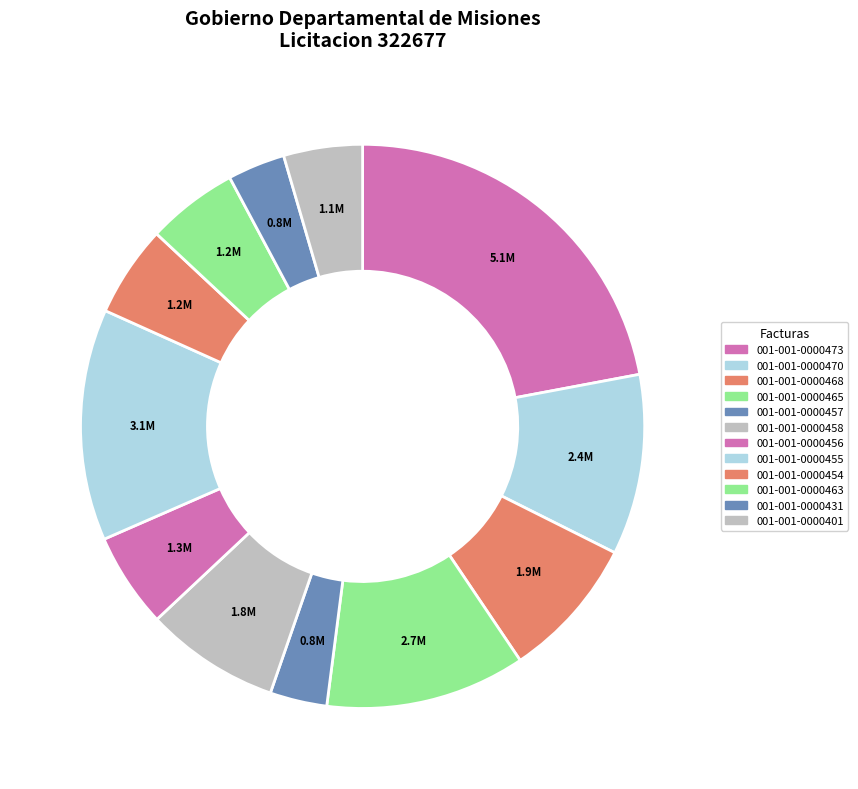

How many slices are in this pie chart?

12